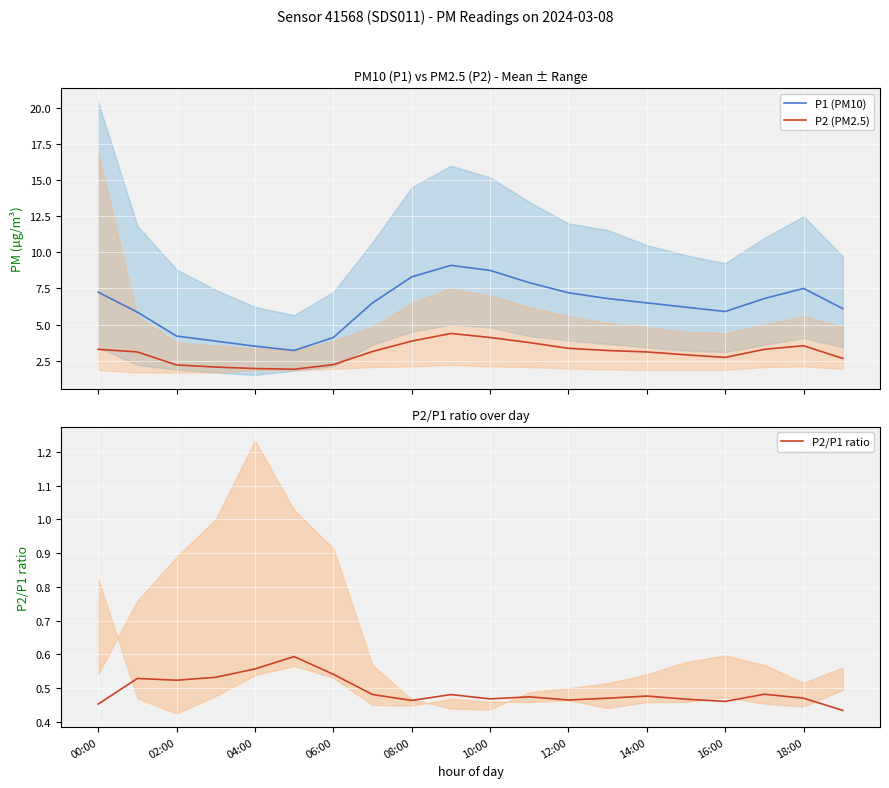

True or false: P2 (PM2.5) and P1 (PM10) intersect in this chart.

False